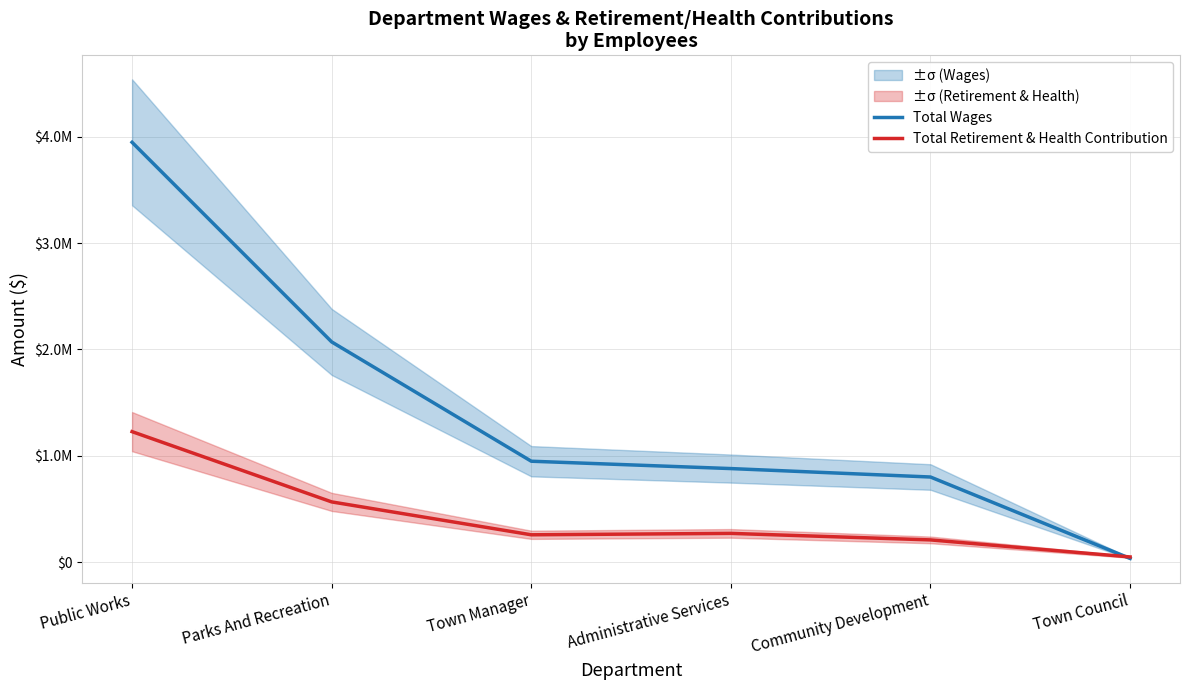

Is it true that Total Wages equals 2075446 at Public Works?

False